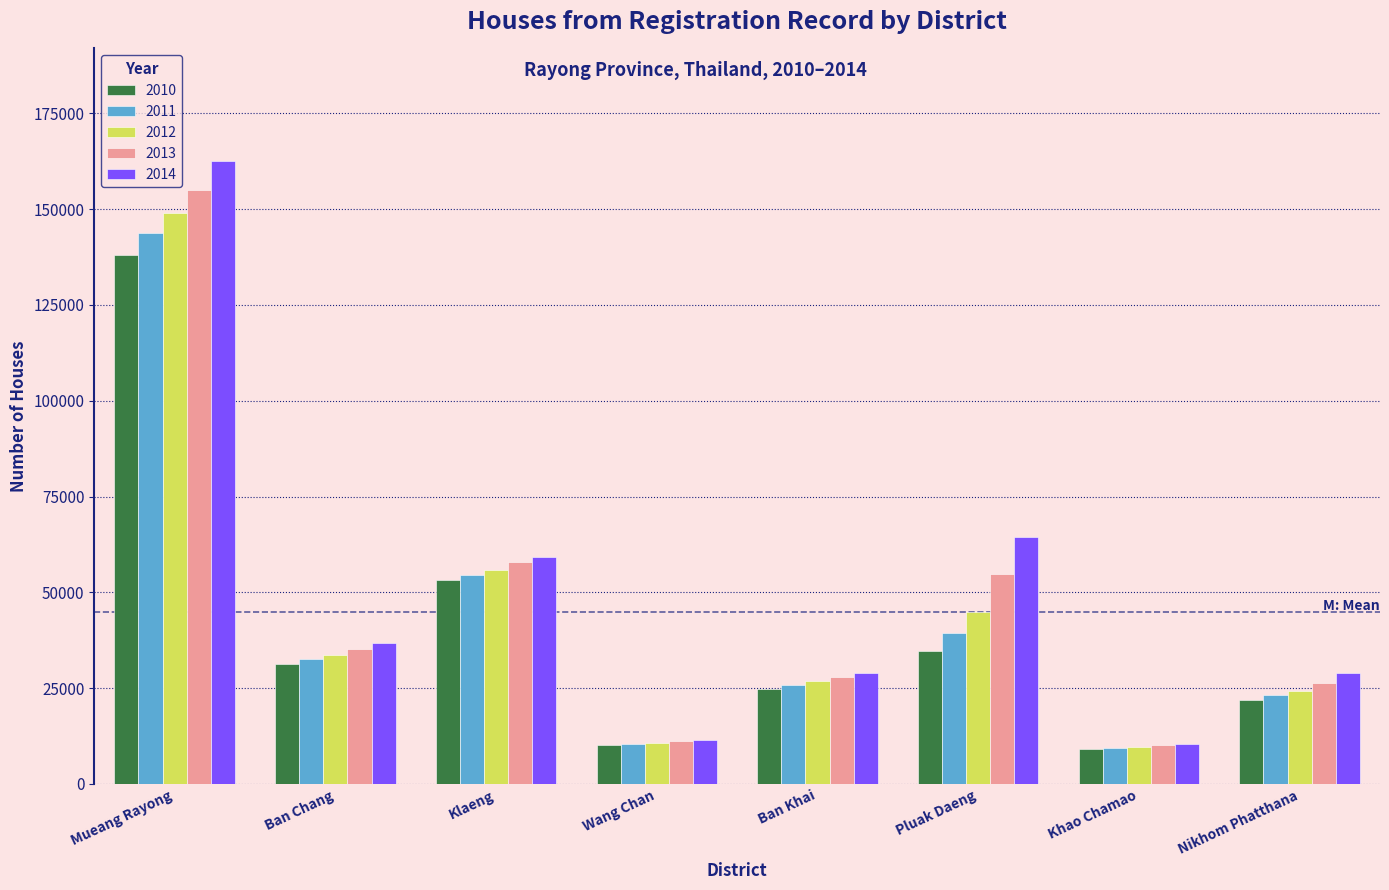

What position from the left is Khao Chamao?

7